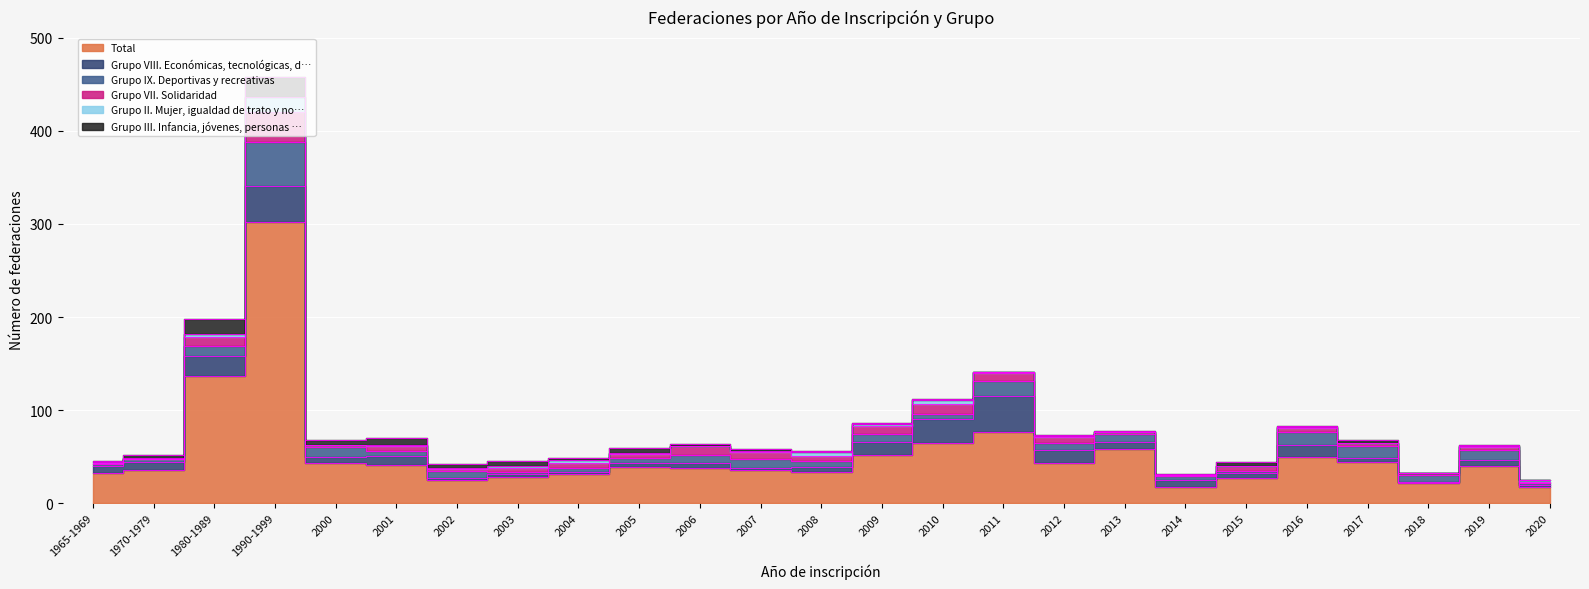

What is the difference between the highest and lowest values at 2020?

18